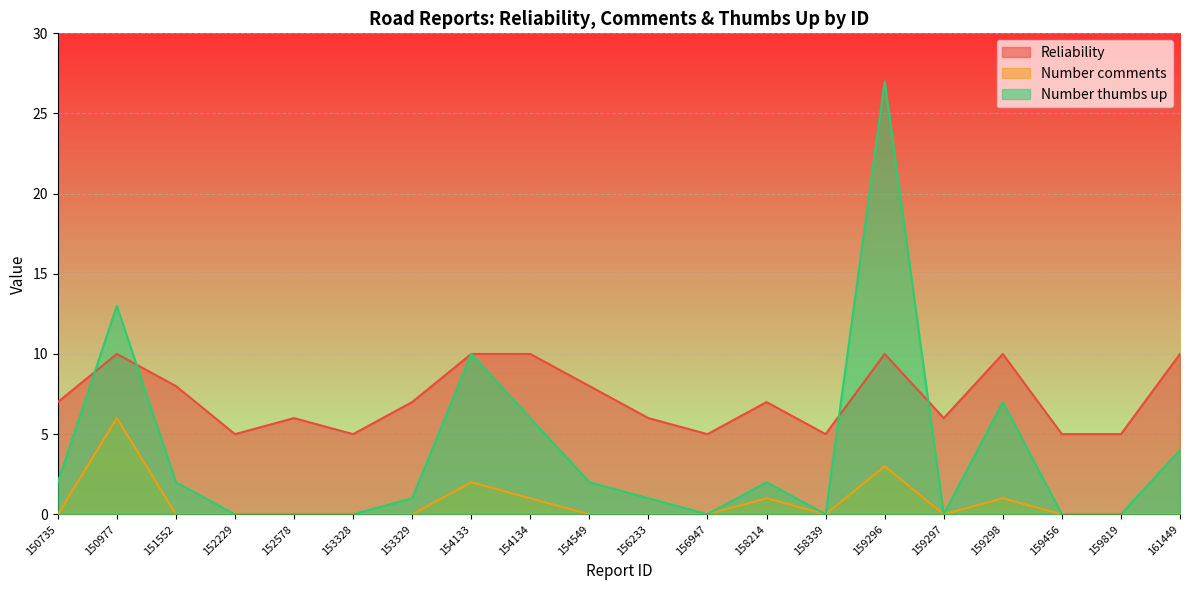

What is the value of the Reliability point at the 1st from the left?

7